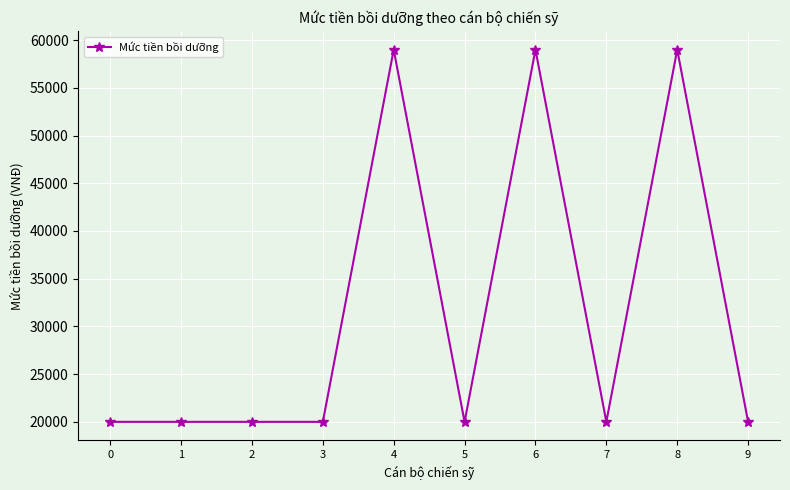

Does the chart have visible grid lines?

Yes